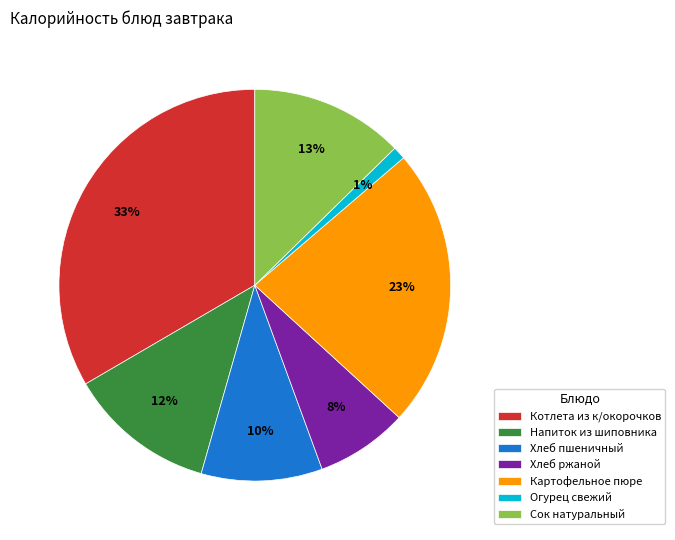

To the nearest percent, what is the difference between the largest and smallest slice percentages?

32%